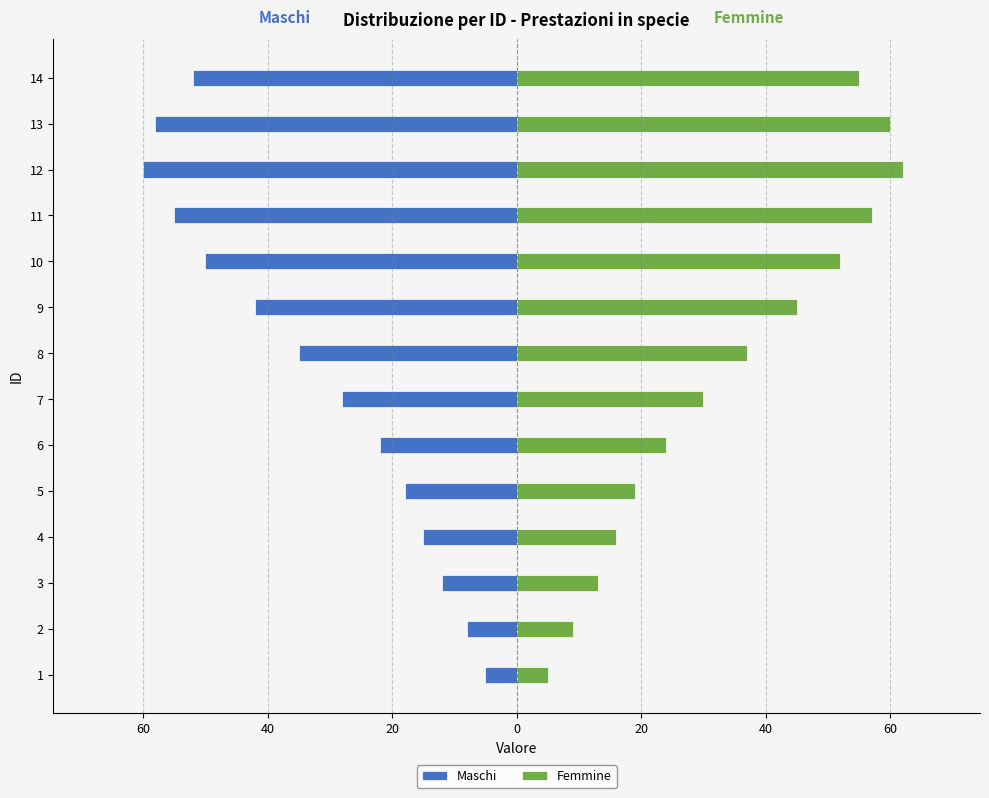

Reading left to right, extract all data points from this chart.

Maschi: -5	-8	-12	-15	-18	-22	-28	-35	-42	-50	-55	-60	-58	-52
Femmine: 5	9	13	16	19	24	30	37	45	52	57	62	60	55